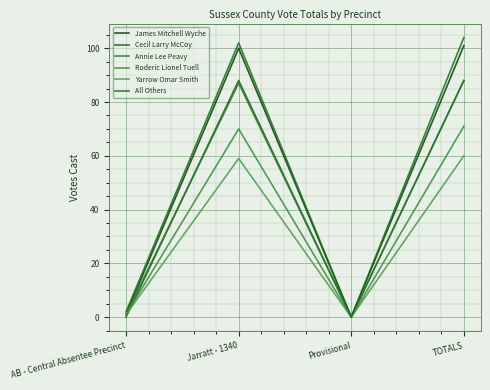

Is the value of Annie Lee Peavy at Provisional greater than the value of James Mitchell Wyche at AB - Central Absentee Precinct?

No